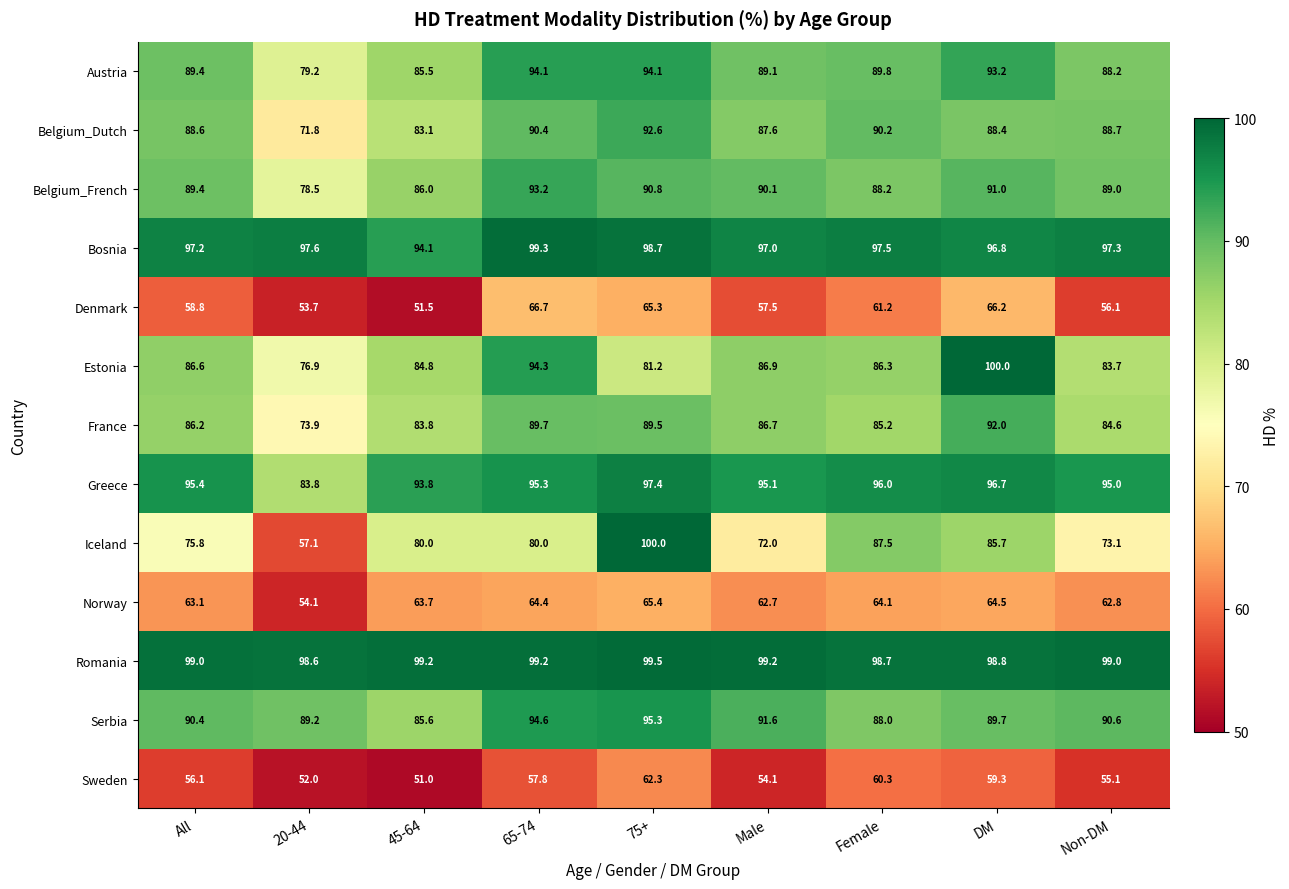

Rank the categories by Estonia value from highest to lowest.

DM, 65-74, Male, All, Female, 45-64, Non-DM, 75+, 20-44